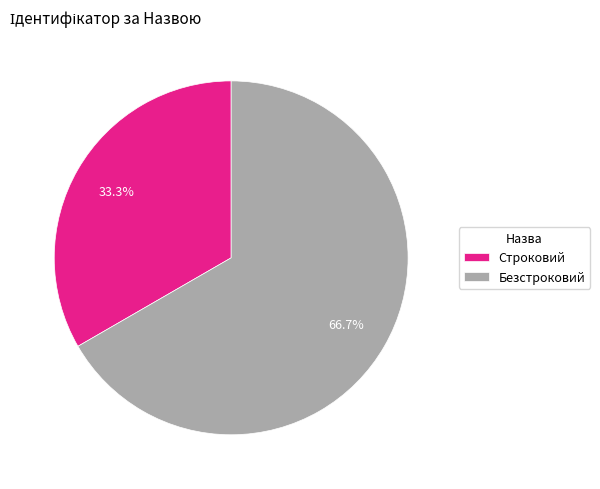

To the nearest percent, what percentage of the pie is Безстроковий?

67%